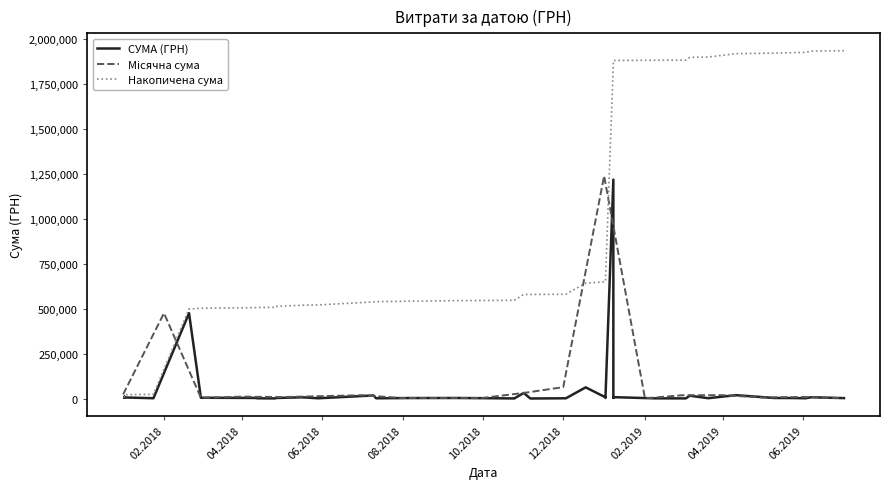

What value does the data have at 08.02.2019?

1051.9